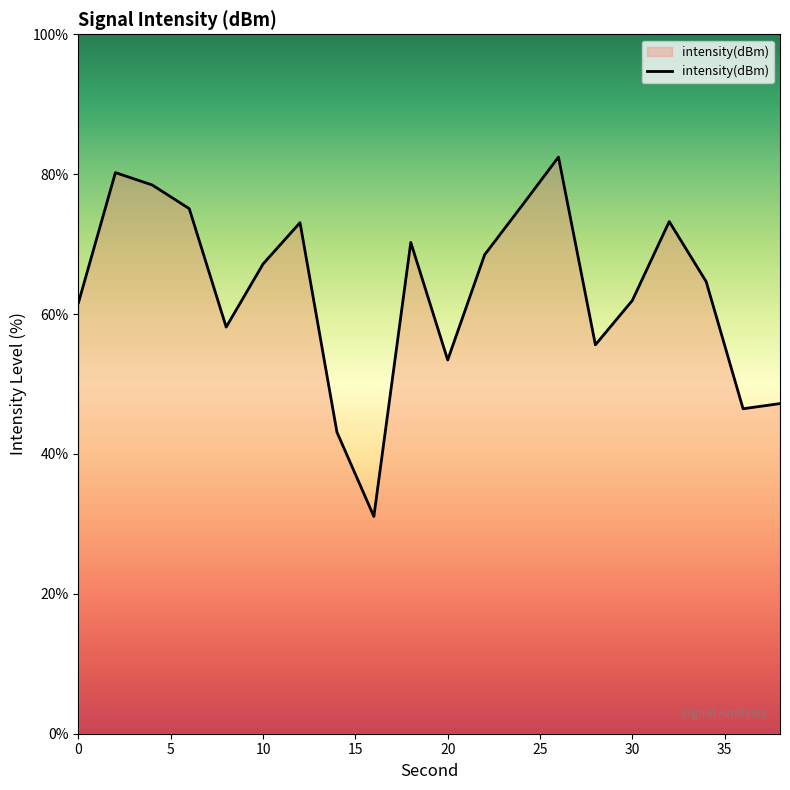

What is the maximum value shown in the chart?

82.4